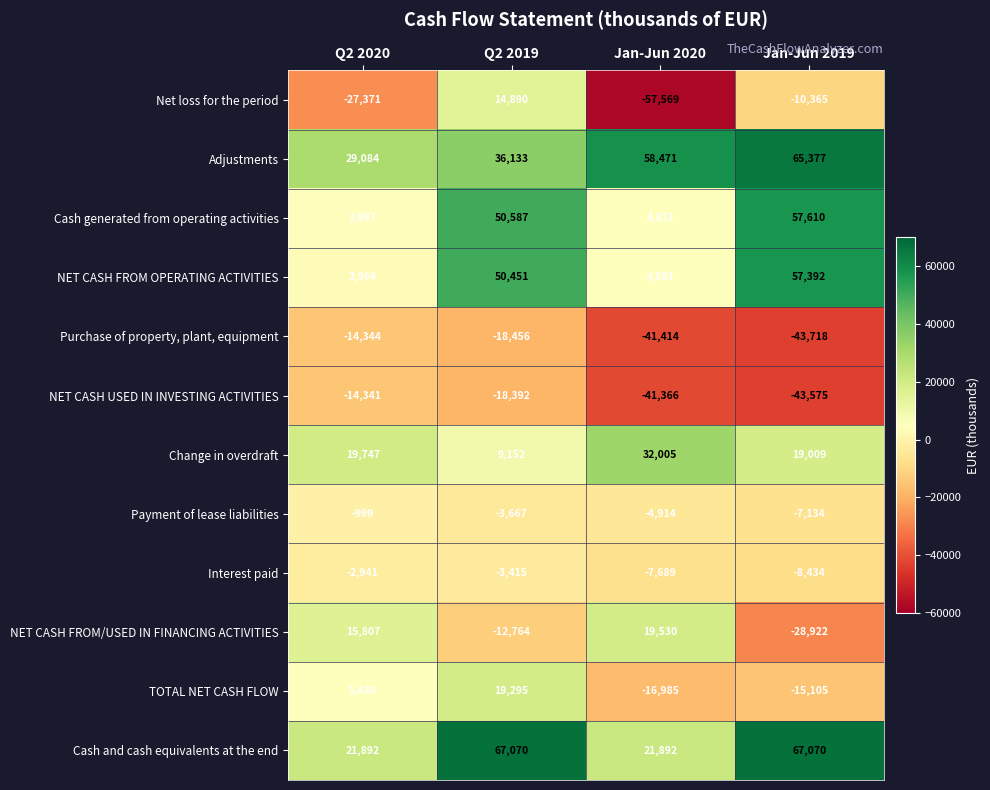

Count the number of categories in the chart.

4